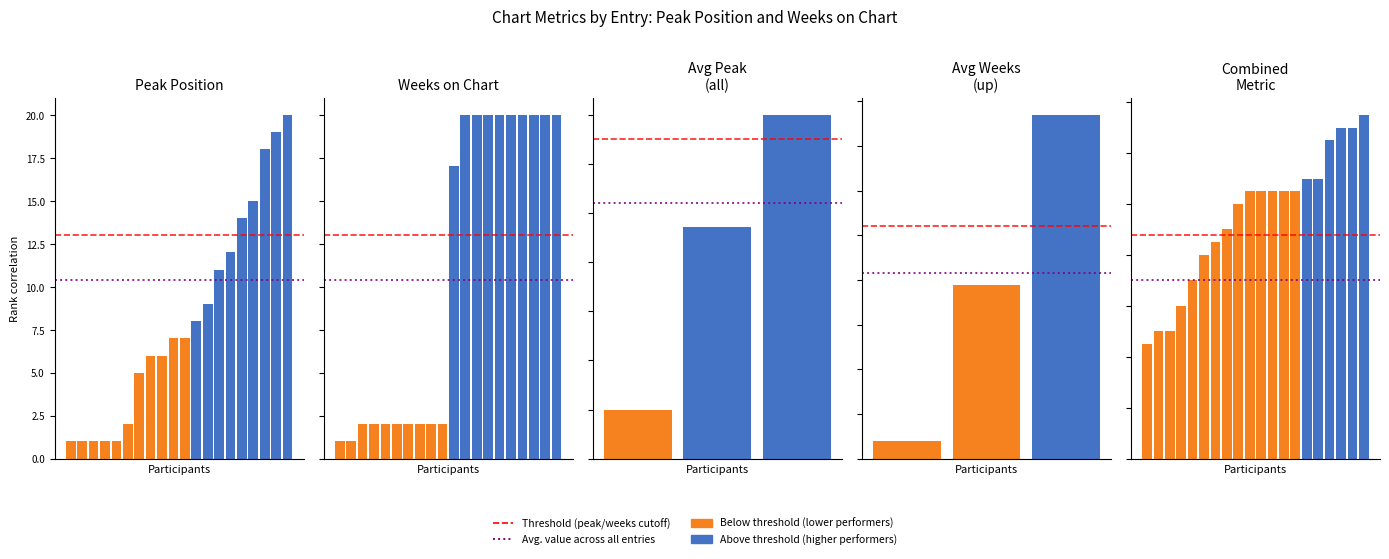

Rank the series at 12 from highest to lowest value.

Weeks on Chart, Peak Position